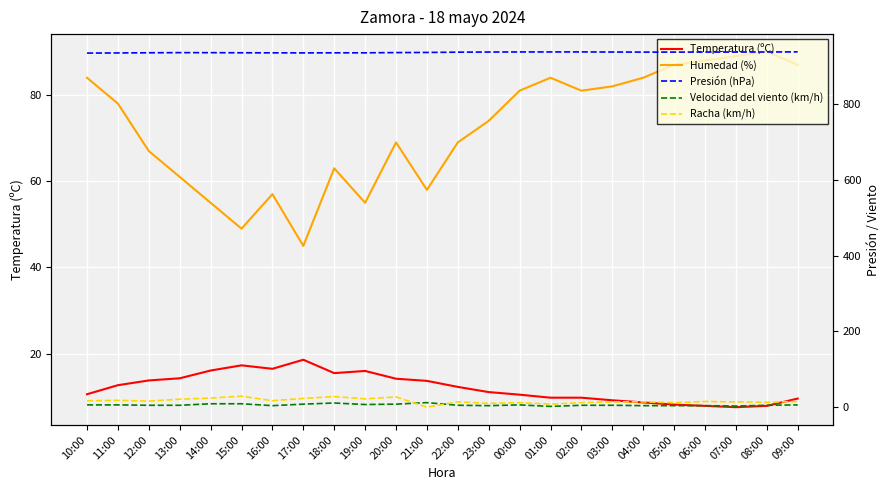

How many lines are shown in the chart?

5